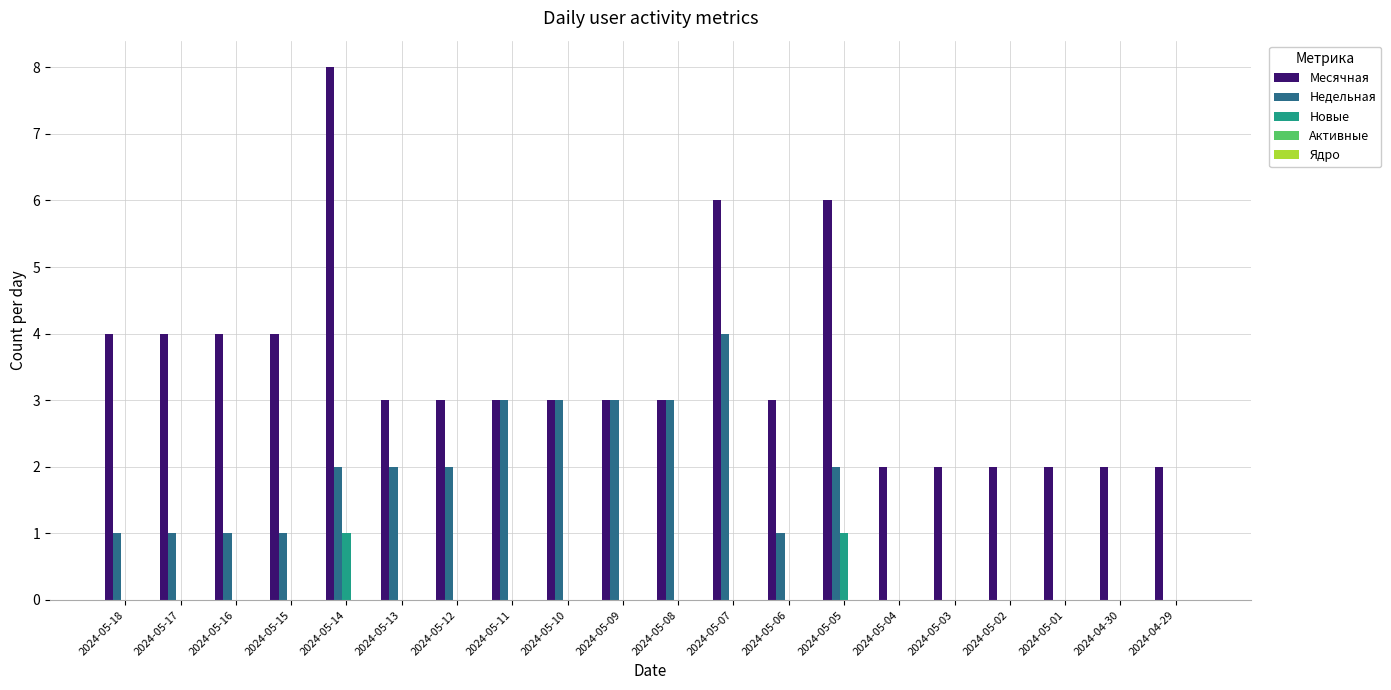

Is the value of Недельная at 2024-05-08 greater than the value of Новые at 2024-05-18?

Yes